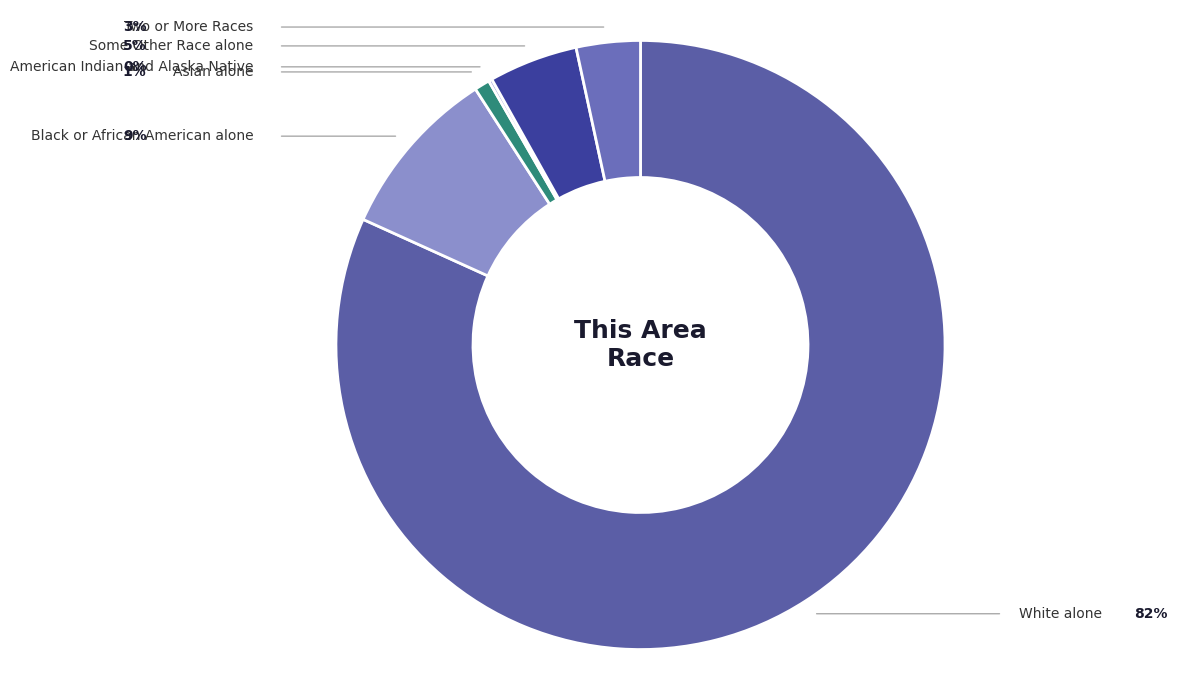

What percentage is the Some Other Race alone slice, to the nearest percent?

5%